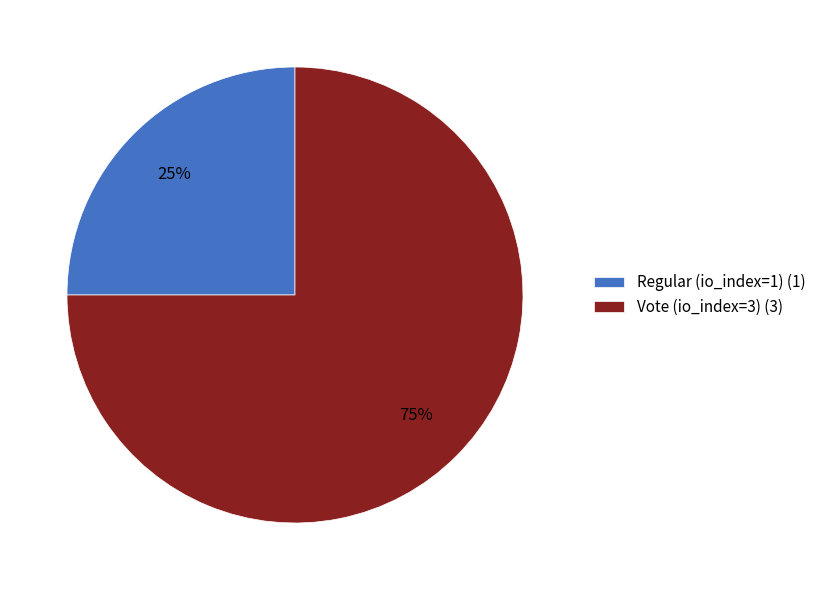

What is the majority slice?

Vote (io_index=3)